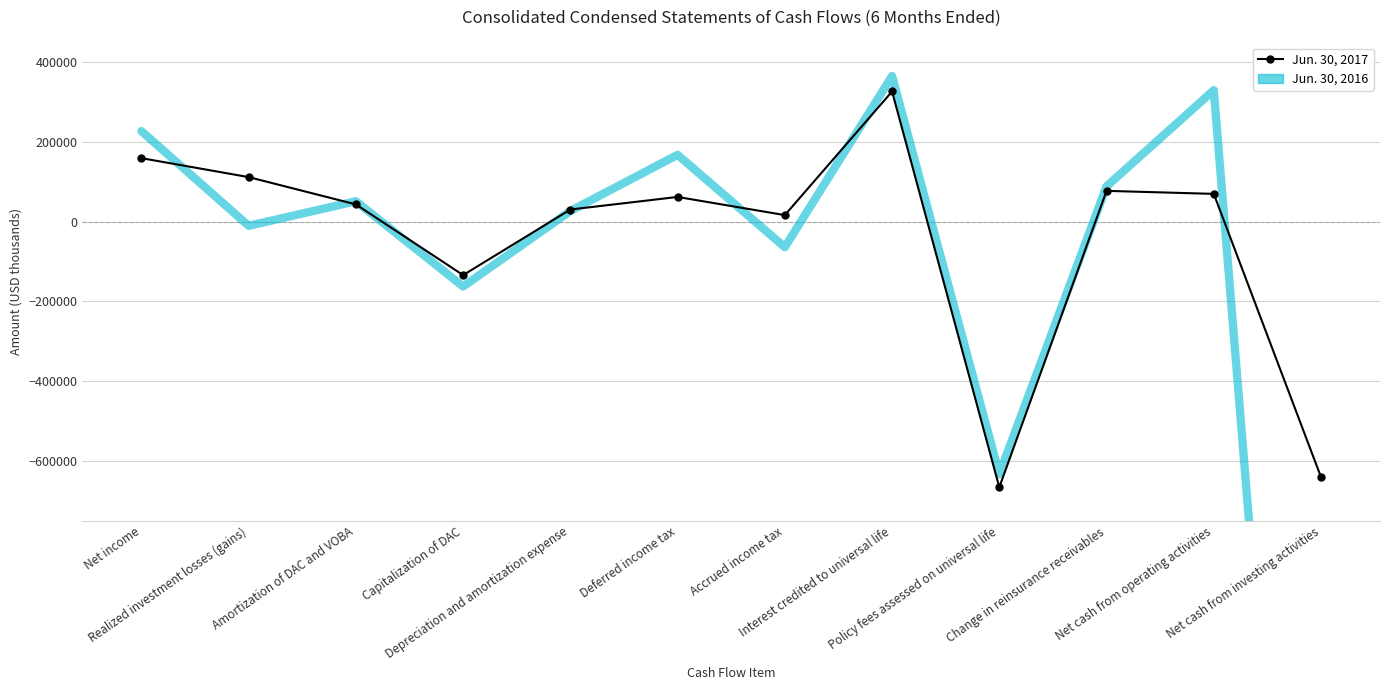

How many interior local valleys does the Jun. 30, 2017 series have?

3